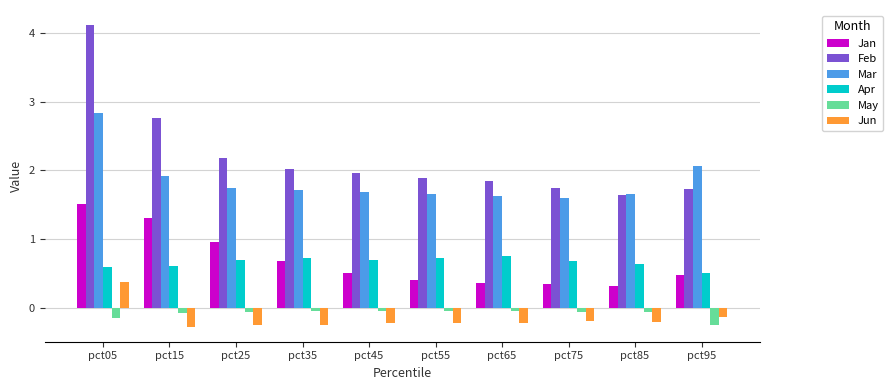

Is the value of Feb at pct55 greater than the value of Apr at pct05?

Yes